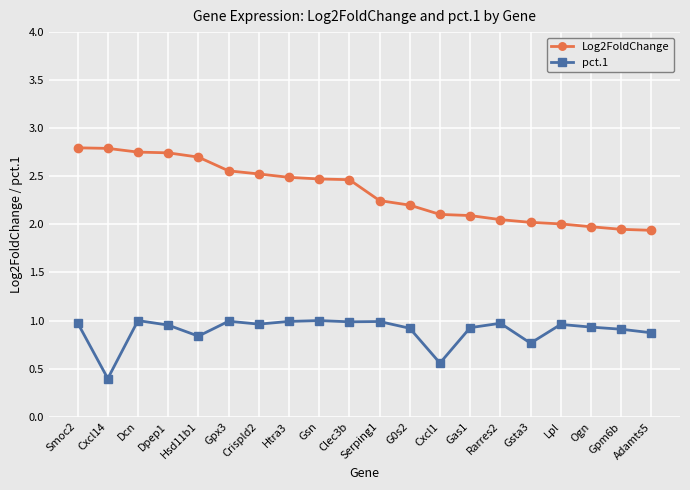

Which label corresponds to the smallest value in the chart?

Cxcl14